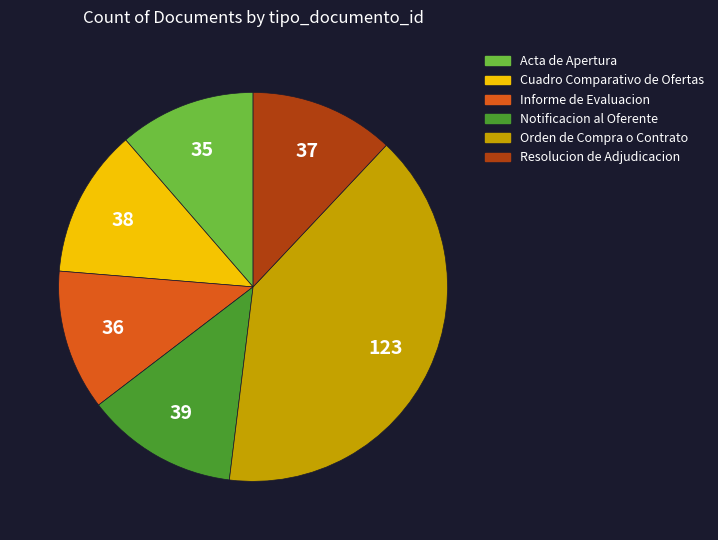

Approximately how many times larger is the value at Orden de Compra o Contrato compared to Acta de Apertura?

3.5